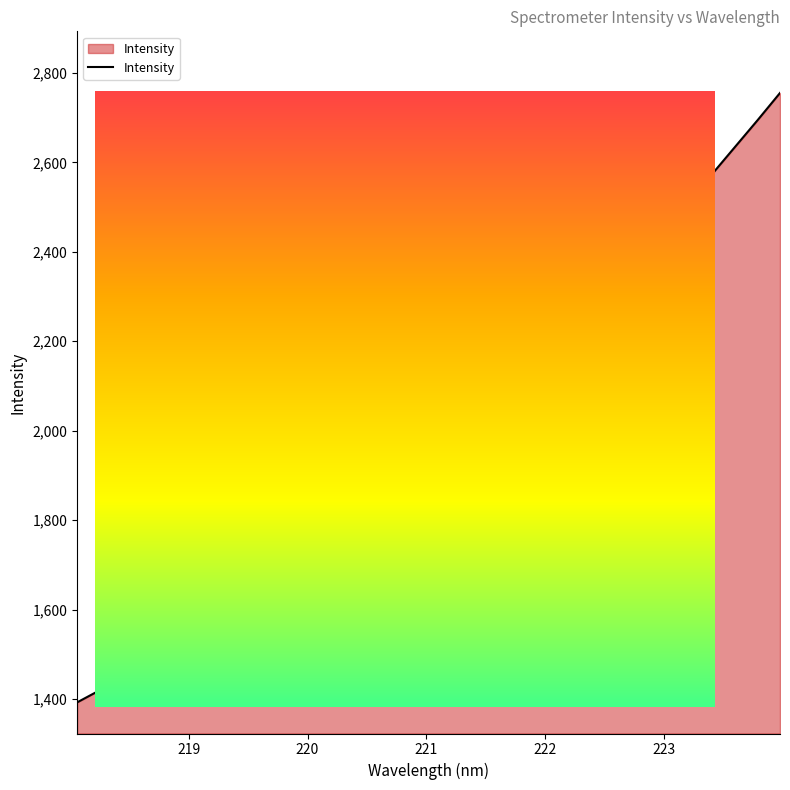

True or false: the data has more than 1 interior local peaks.

False